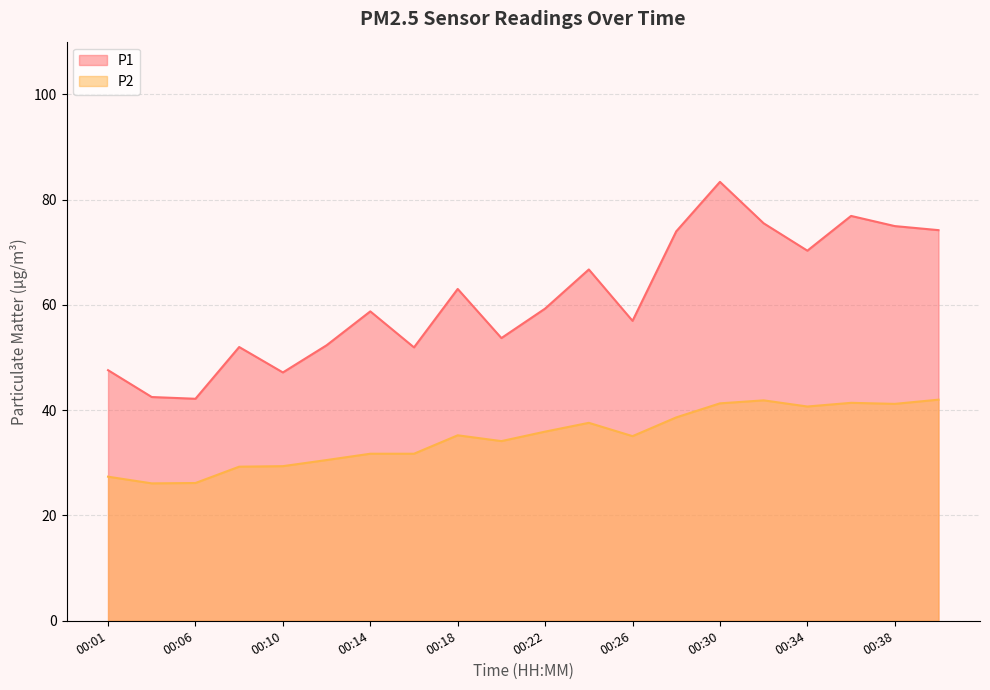

Reading left to right, transcribe all the data shown in this chart.

P1: 47.6	42.5	42.2	52.0	47.2	52.3	58.8	51.9	63.0	53.7	59.3	66.7	57.0	74.0	83.4	75.5	70.3	76.9	75.0	74.2
P2: 27.4	26.1	26.2	29.3	29.4	30.5	31.7	31.7	35.2	34.1	35.9	37.6	35.1	38.6	41.3	41.9	40.7	41.4	41.2	42.0